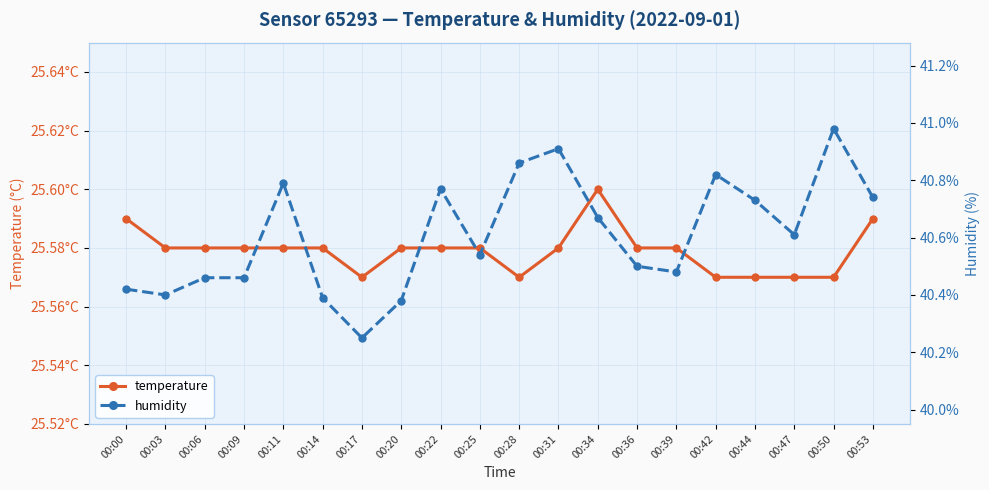

The humidity series shows 40.5 at 00:39. True or false?

True